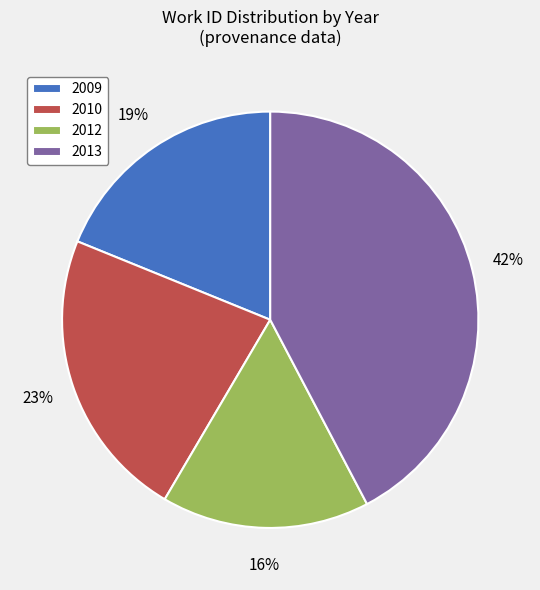

To the nearest percent, what portion does 2009 represent?

19%